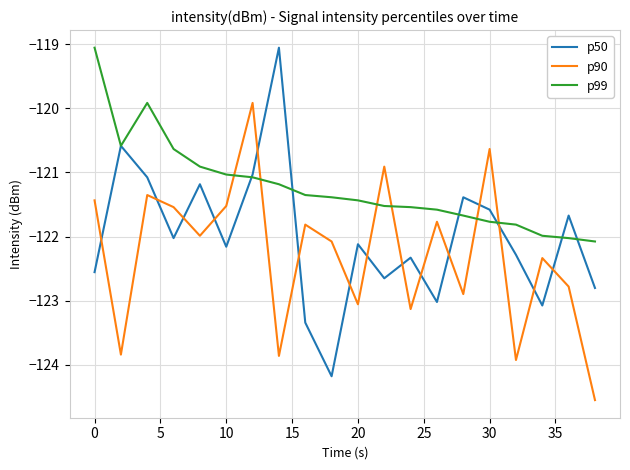

Rank the series by their average value, from lowest to highest.

p90, p50, p99